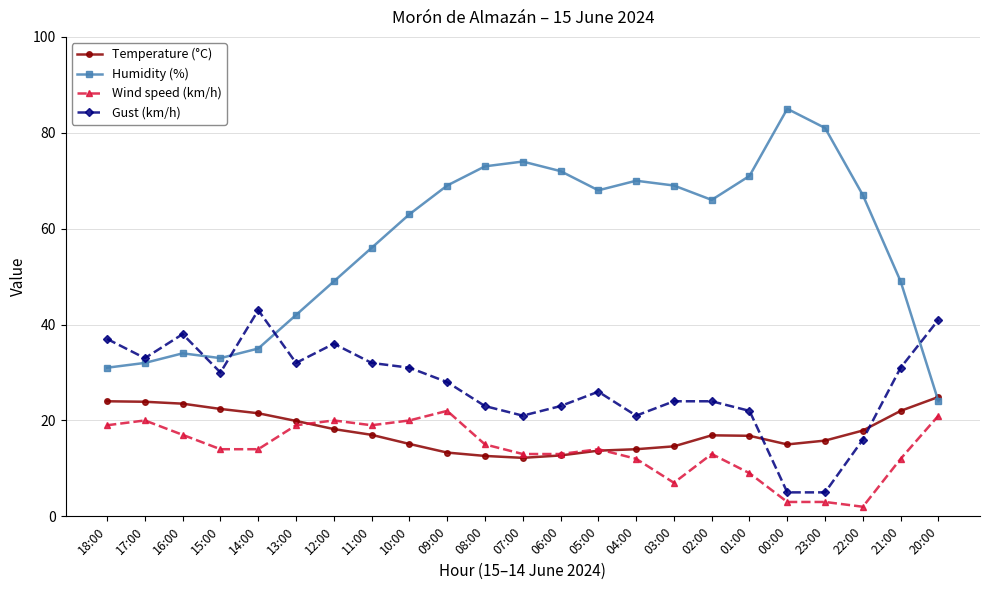

What is the approximate value of Wind speed (km/h) at 04:00?

12.0